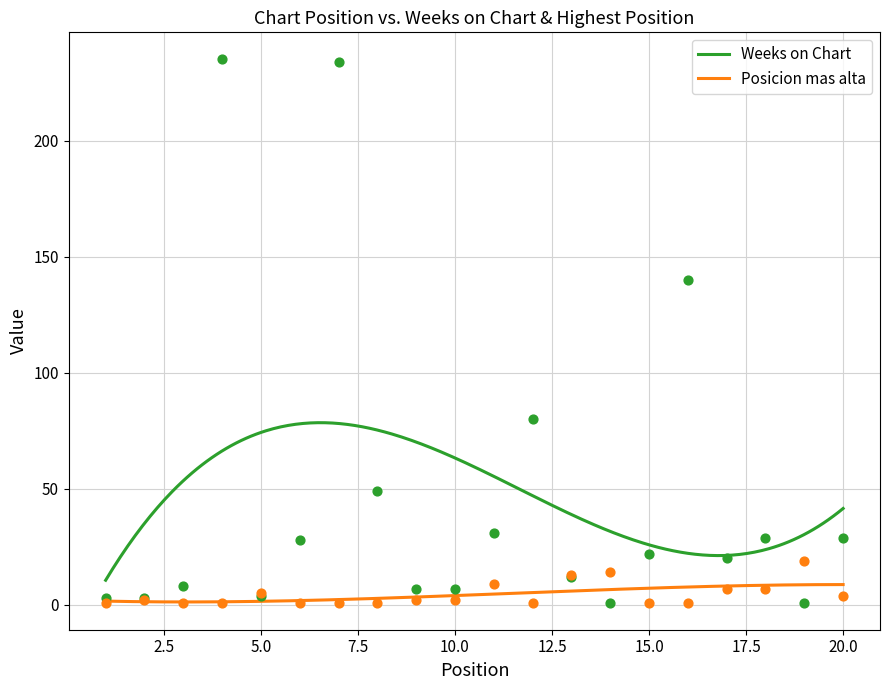

At which category is the sum across all series the highest?

4